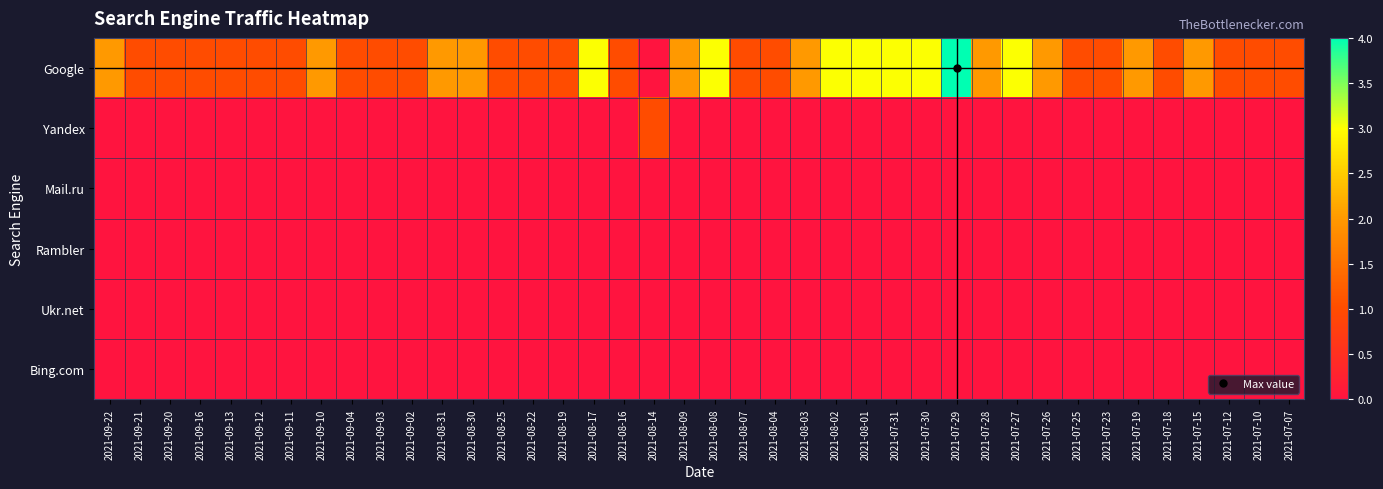

How many distinct data groups are displayed?

6